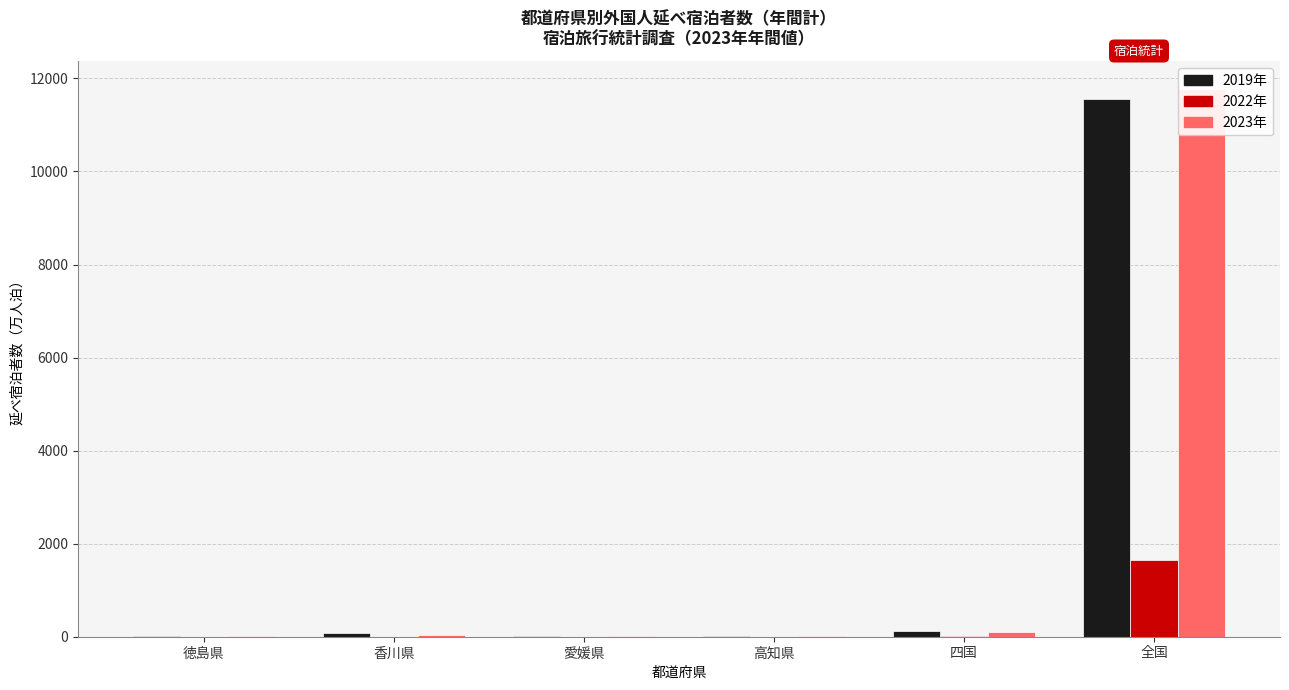

Reading right to left, extract all data points from this chart.

2019年: 全国=11565.6	四国=121.7	高知県=9.5	愛媛県=21.6	香川県=77.2	徳島県=13.4
2022年: 全国=1650.3	四国=9.5	高知県=1.0	愛媛県=3.3	香川県=3.4	徳島県=1.8
2023年: 全国=11775.1	四国=92.1	高知県=13.9	愛媛県=20.3	香川県=44.5	徳島県=13.4